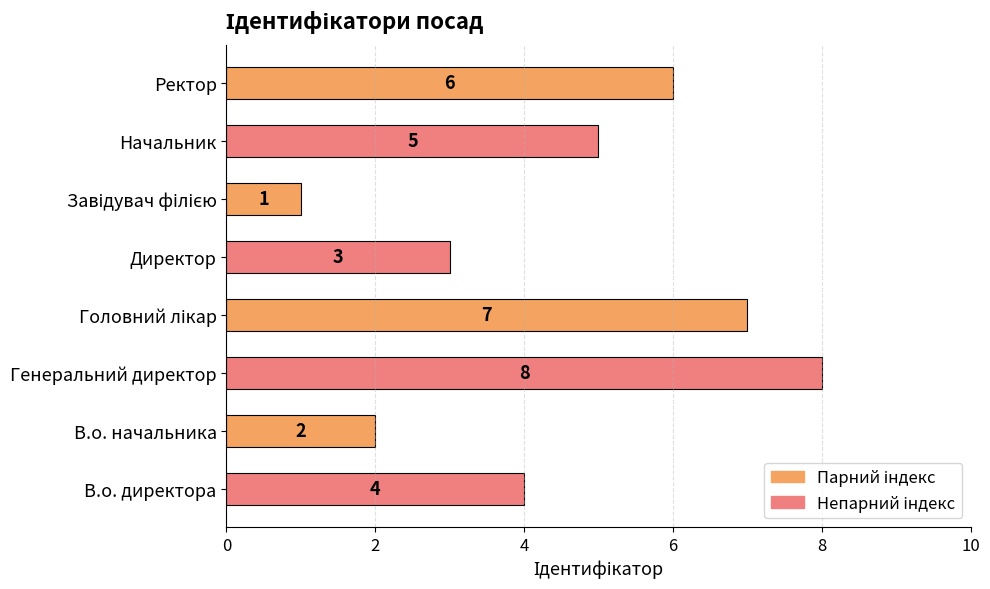

What is the difference between the maximum and minimum values?

7